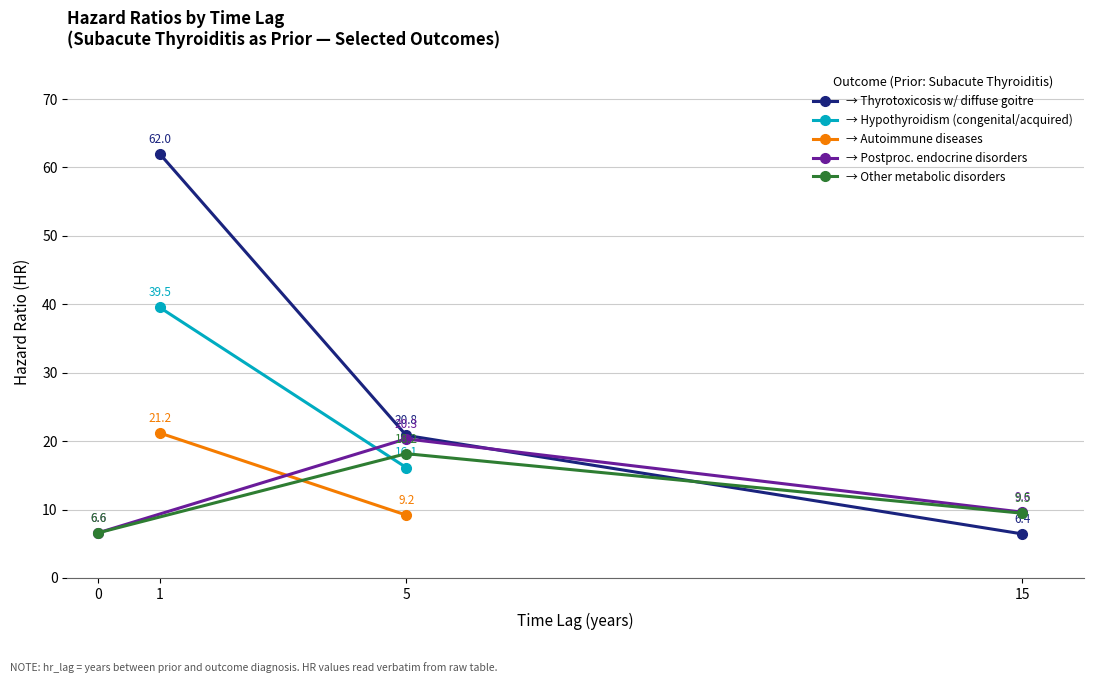

How many values in the → Postproc. endocrine disorders series are below 9?

1